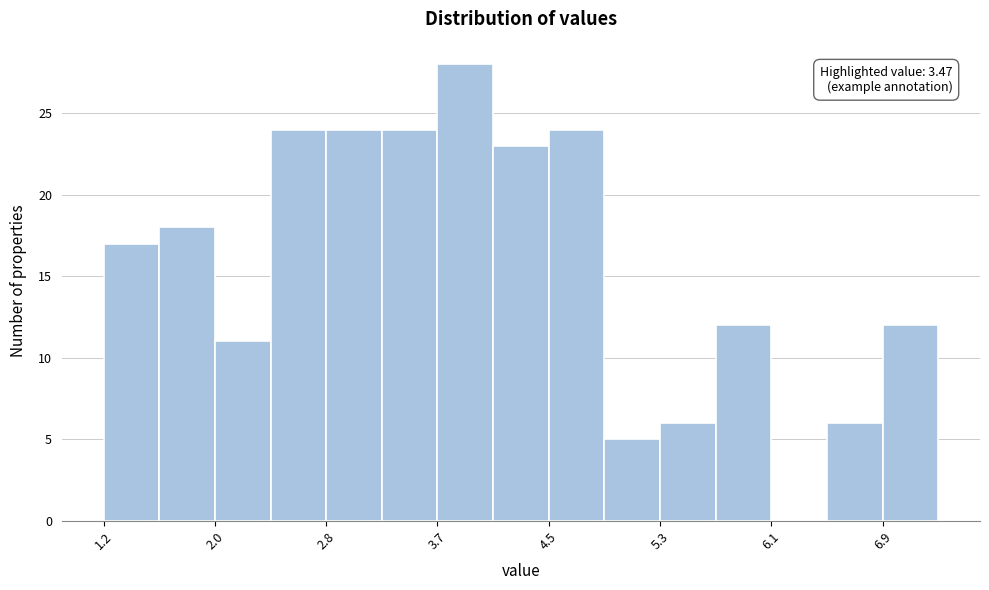

Which range on the x-axis has the tallest bar?

3.7 to 4.1